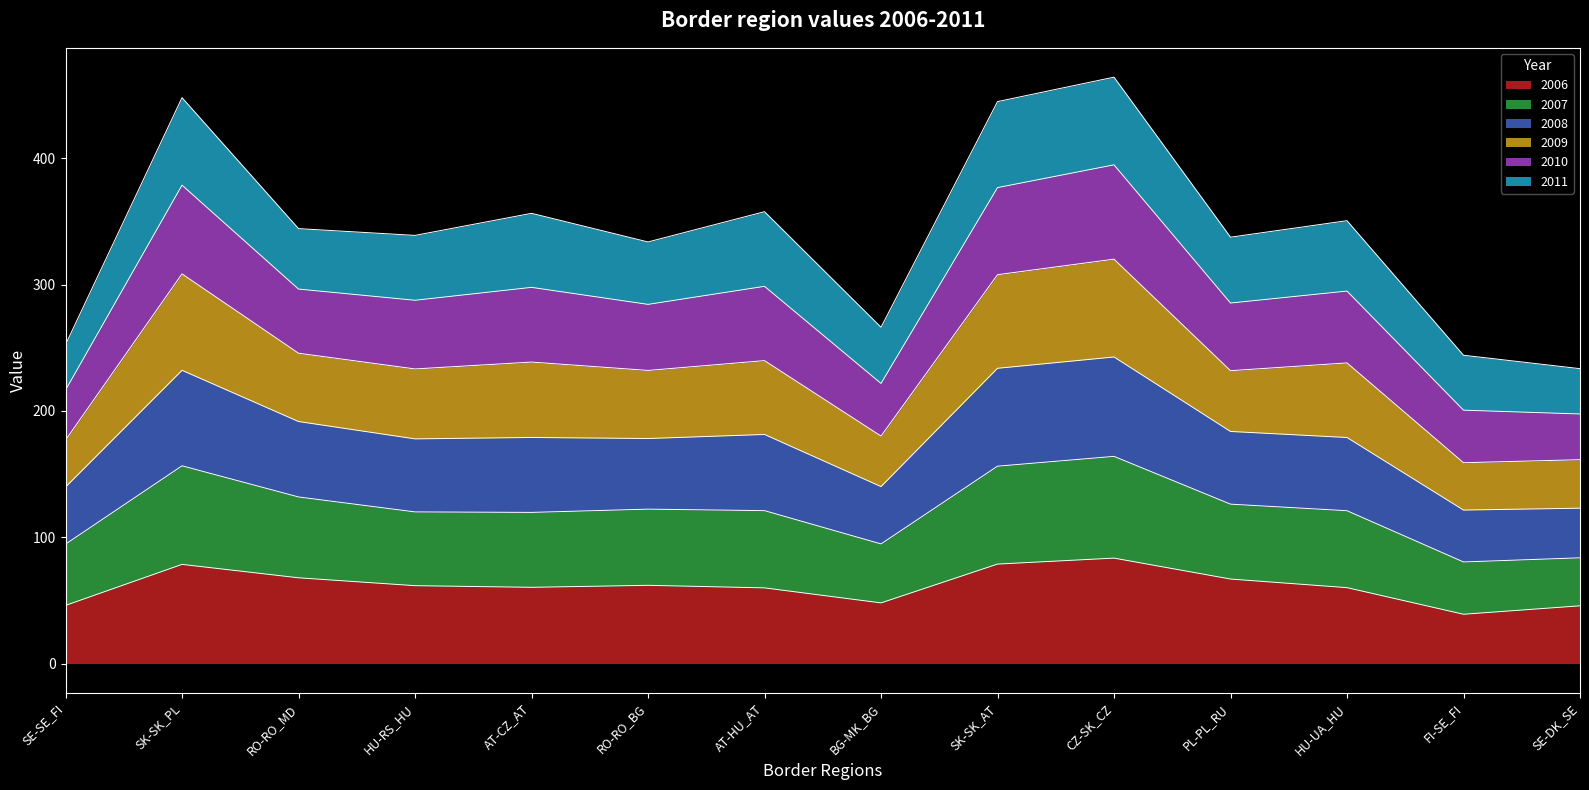

List the labels in order of 2008 value, largest first.

CZ-SK_CZ, SK-SK_PL, SK-SK_AT, AT-HU_AT, AT-CZ_AT, RO-RO_MD, HU-UA_HU, HU-RS_HU, PL-PL_RU, RO-RO_BG, BG-MK_BG, SE-SE_FI, FI-SE_FI, SE-DK_SE